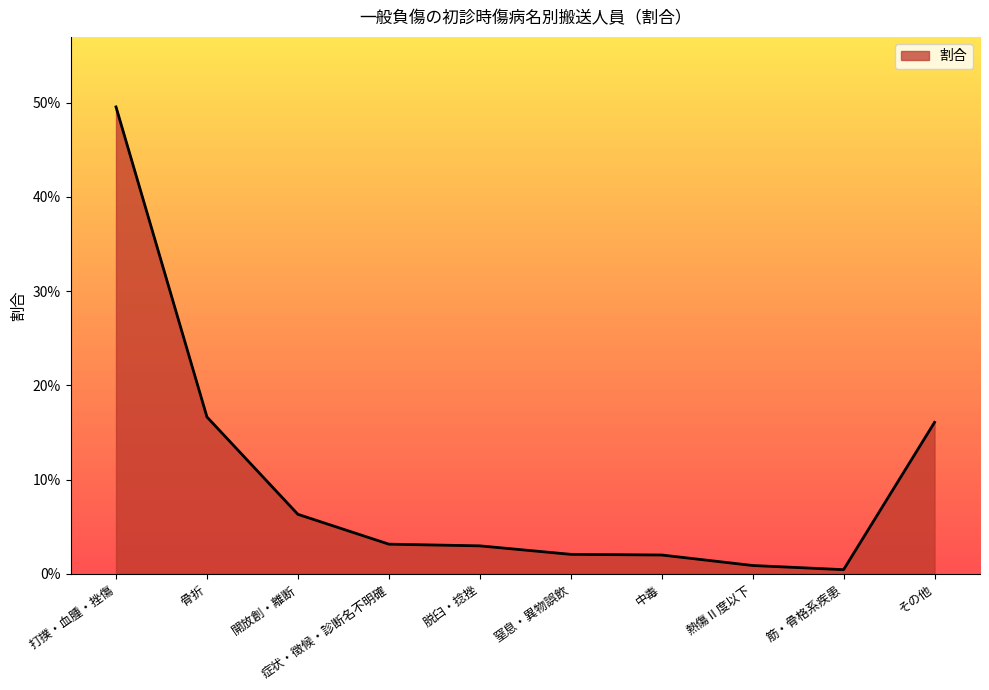

True or false: the data has more than 2 interior local peaks.

False